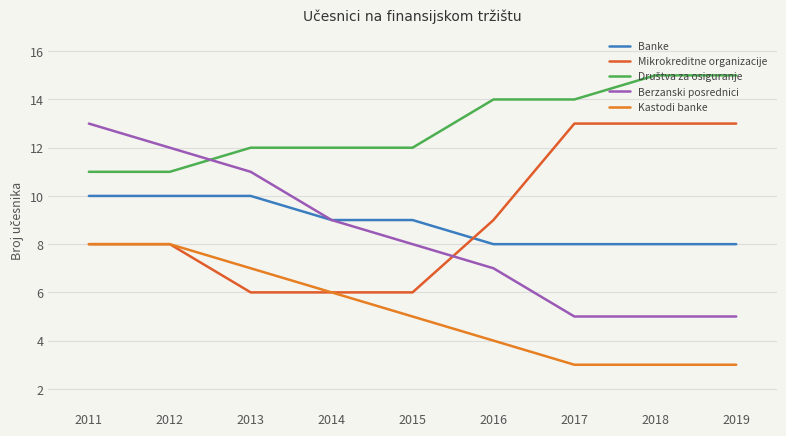

Is this an area chart (filled region under the line)?

No